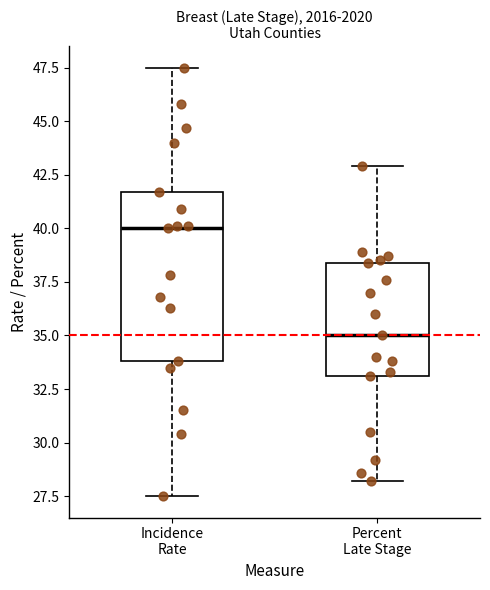

Which box is the tallest, from its lower edge to its upper edge?

Incidence Rate